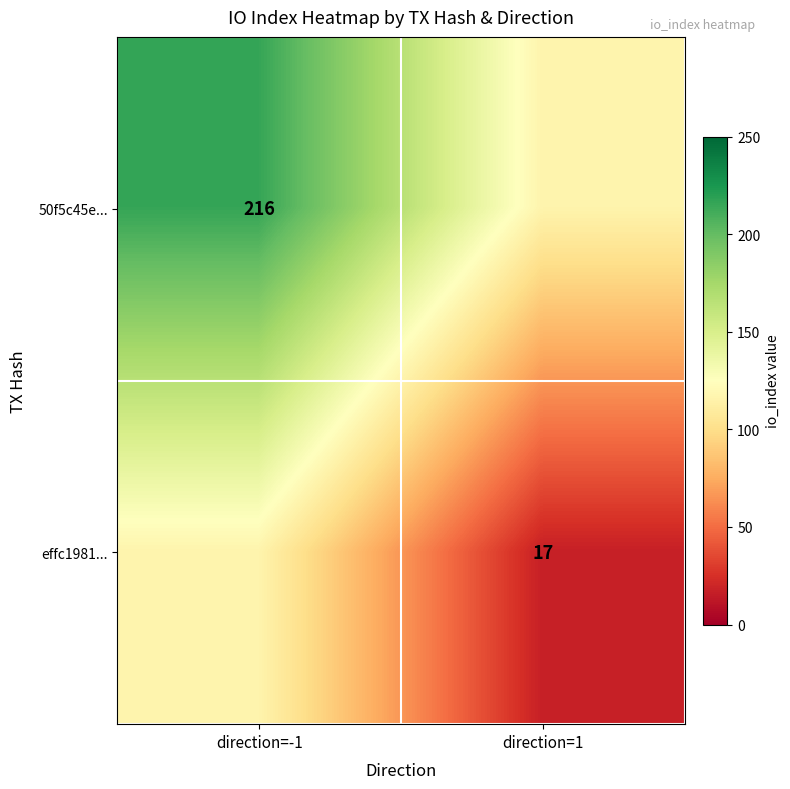

Is it true that effc1981... equals 17.0 at direction=1?

True